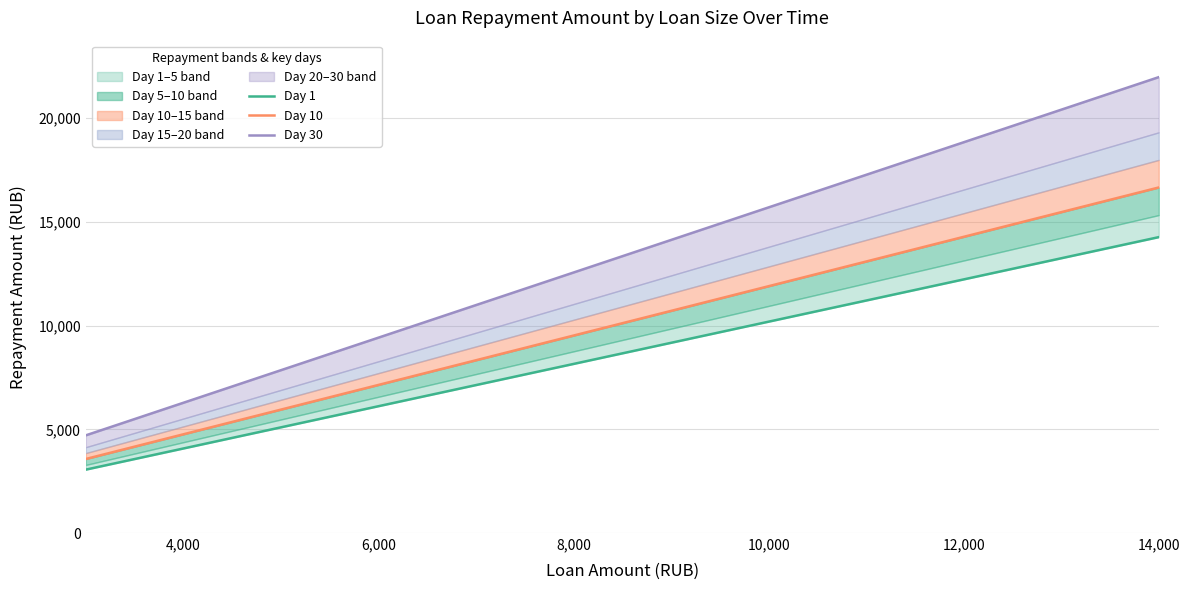

Rank the series by their maximum value, from highest to lowest.

Day 30, Day 10, Day 1